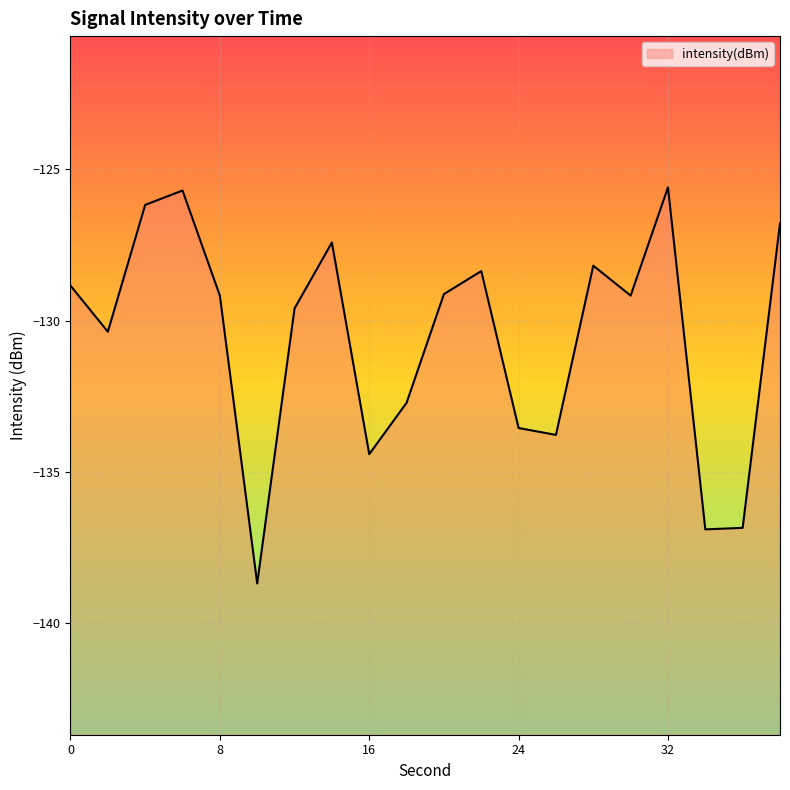

Reading right to left, list all the values displayed in this chart.

-126.8	-136.9	-136.9	-125.6	-129.2	-128.2	-133.8	-133.6	-128.4	-129.1	-132.7	-134.4	-127.4	-129.6	-138.7	-129.2	-125.7	-126.2	-130.4	-128.8